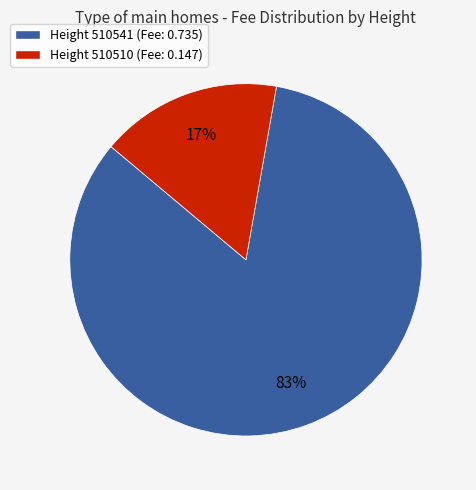

What percentage is the Height 510510 (Fee: 0.147) slice, to the nearest percent?

17%